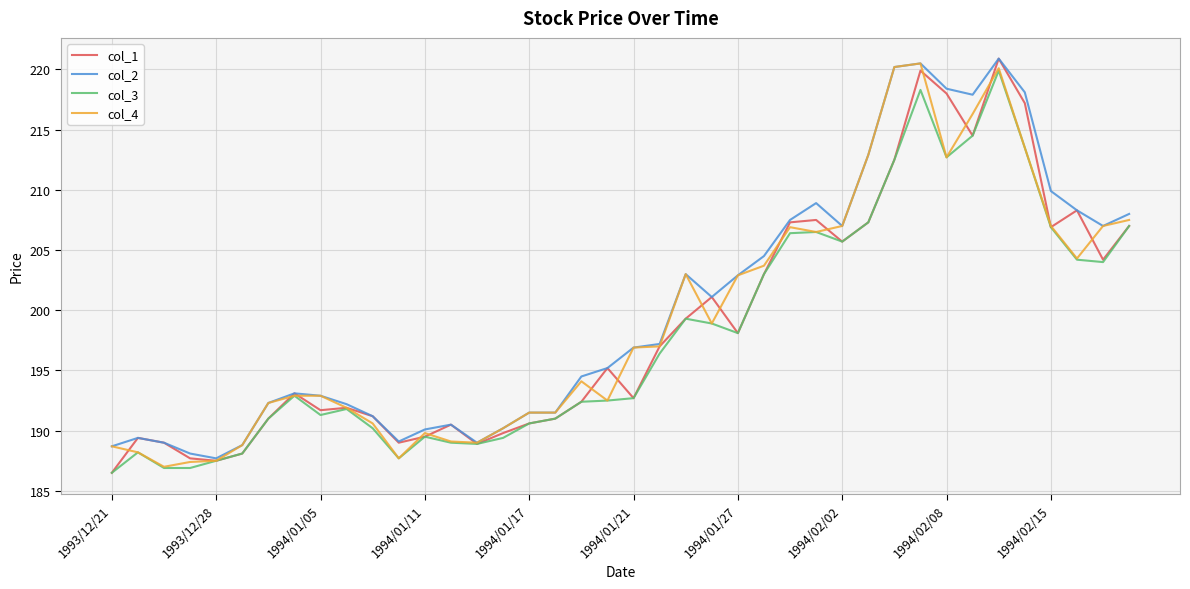

What is the greatest value displayed?

220.9